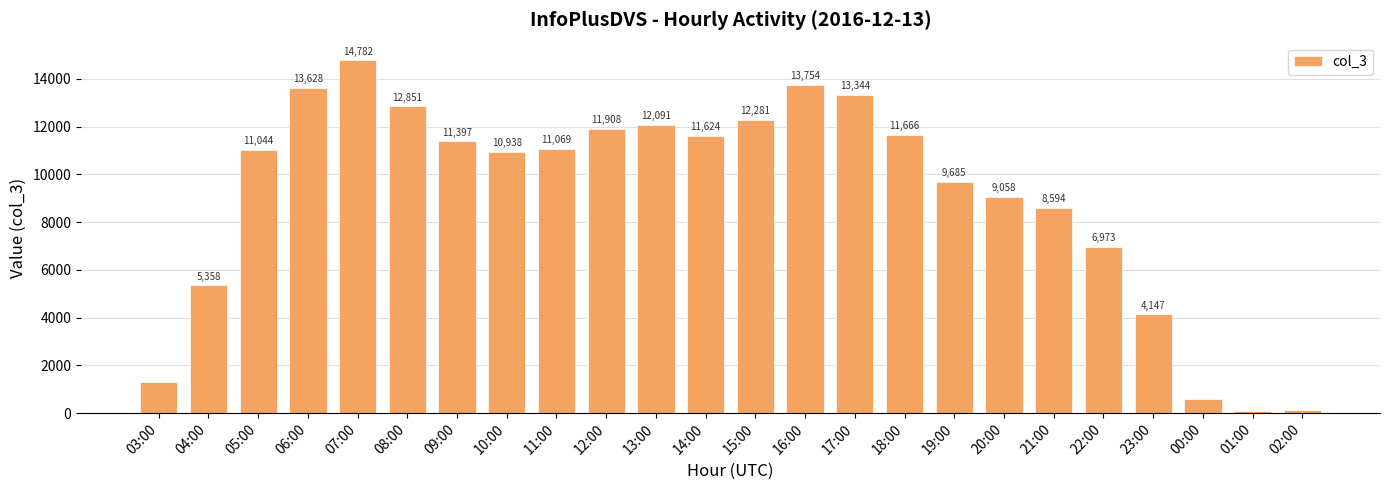

Where is the data nearest to the value 7435?

22:00